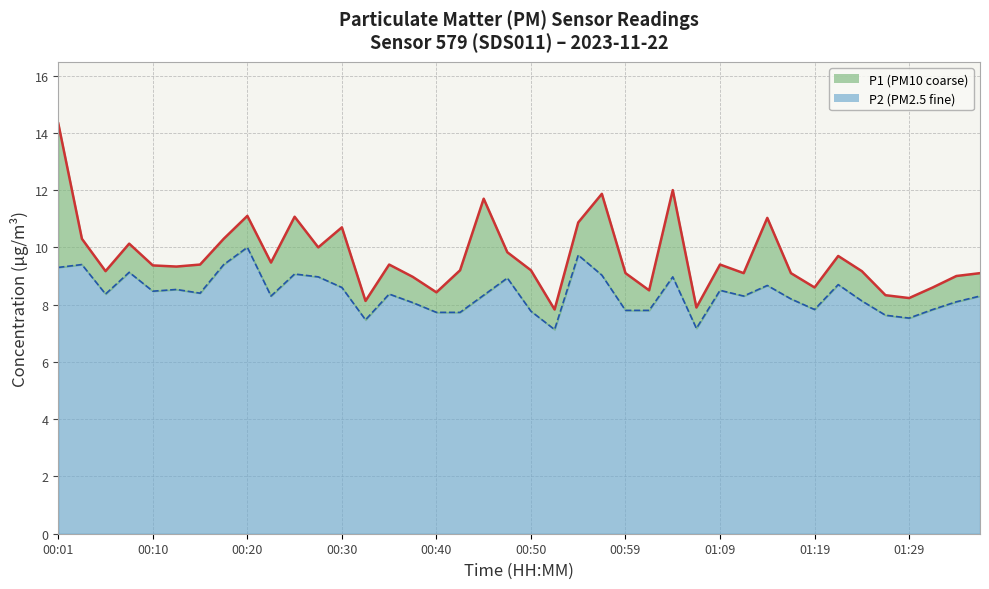

The P1 series shows 15.0 at 01:24. True or false?

False